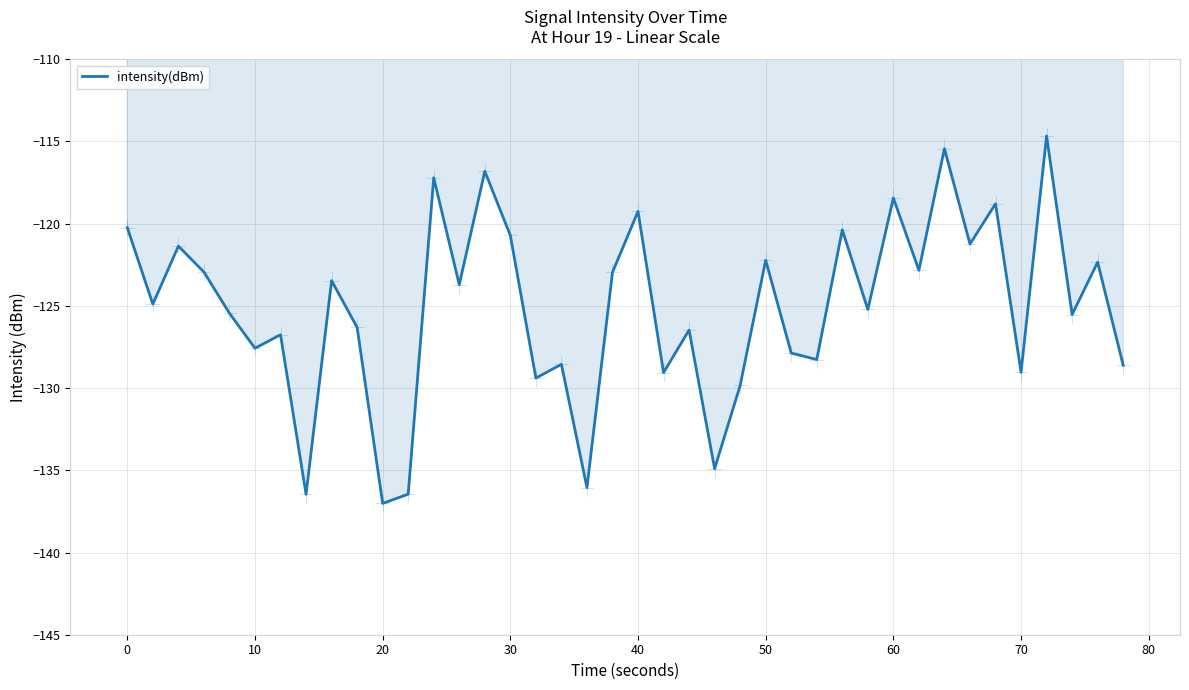

What is the average value?

-125.1